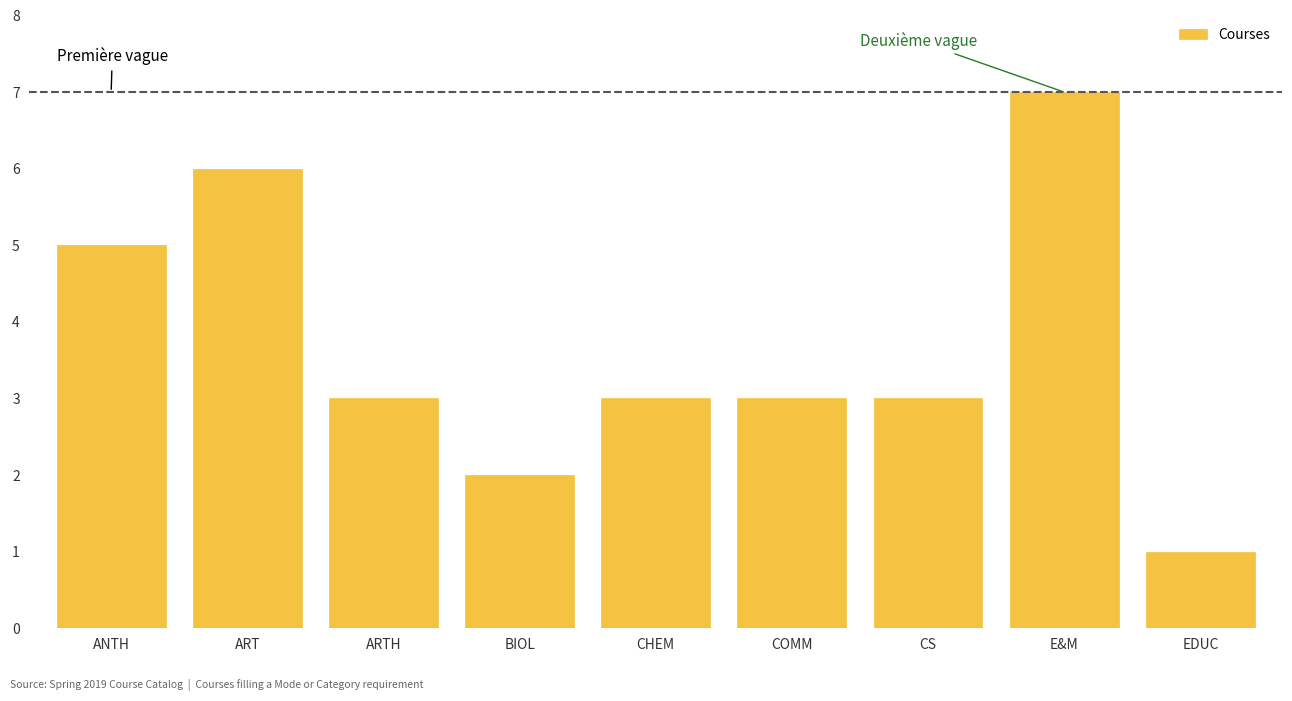

Reading right to left, transcribe all the data shown in this chart.

1	7	3	3	3	2	3	6	5